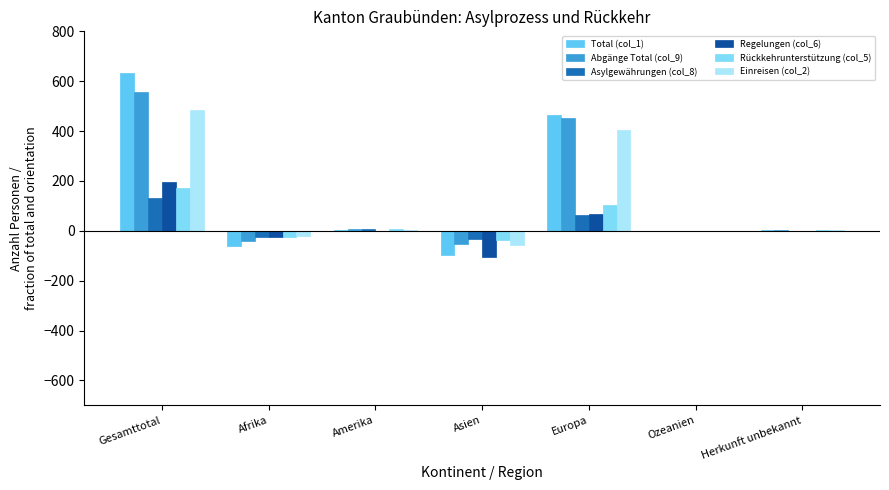

The value of Regelungen (col_6) at Herkunft unbekannt is -155. True or false?

False